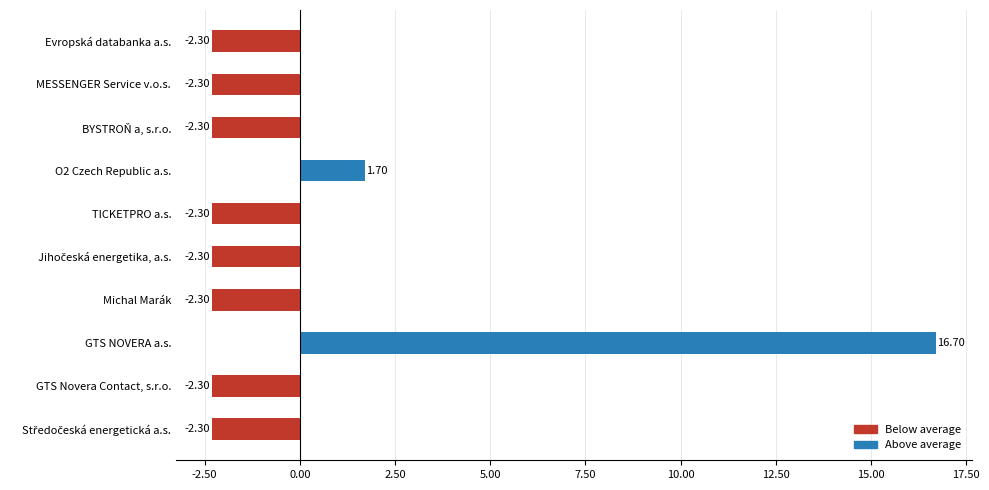

Are the bars horizontal?

Yes